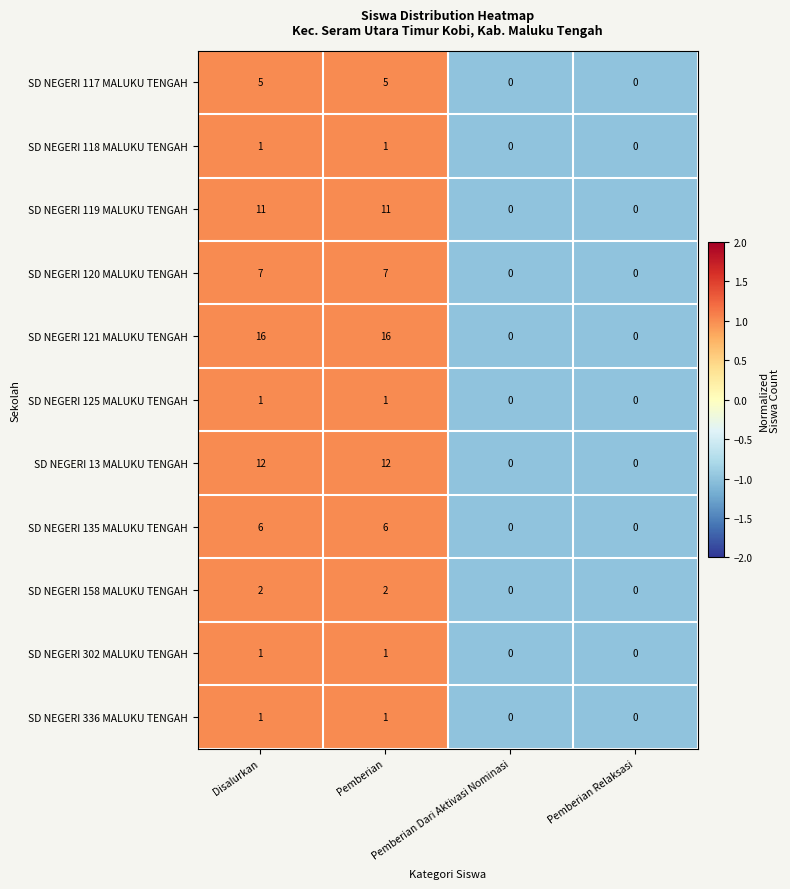

How many SD NEGERI 13 MALUKU TENGAH values are between 0 and 12?

4